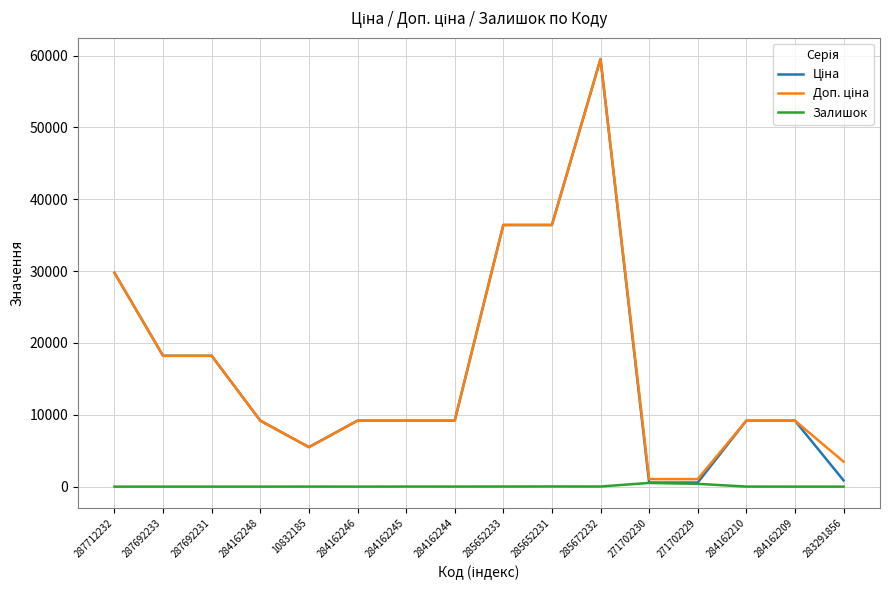

In Залишок, how many points are higher than both neighbors (excluding endpoints)?

5